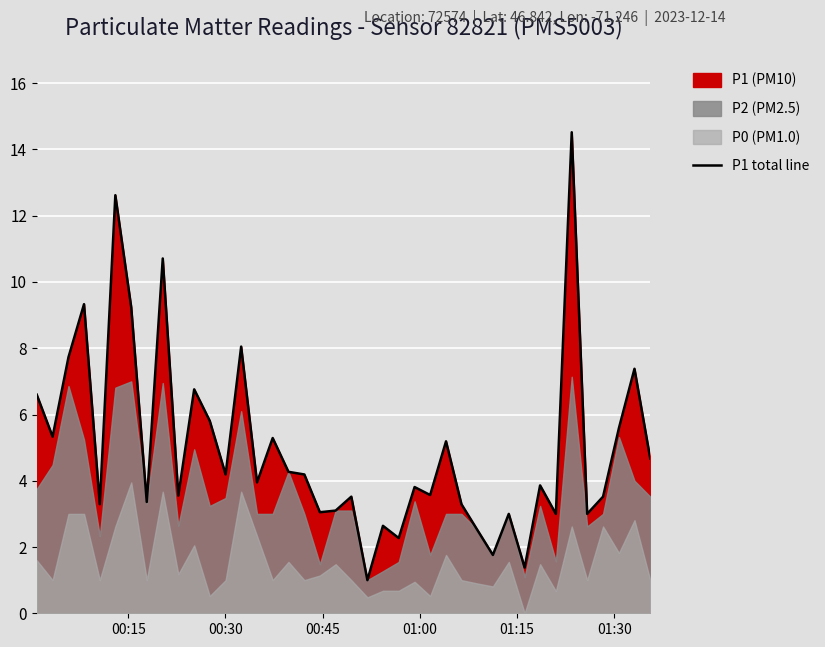

What is the maximum value for P1 total line?

14.5